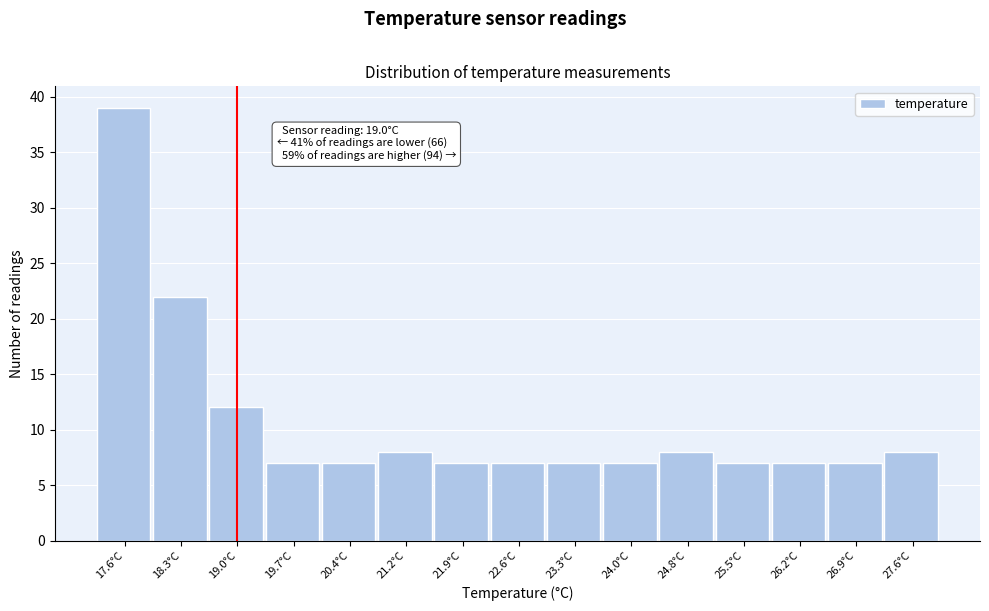

Over which range of the x-axis is the bar tallest?

17.20 to 17.92